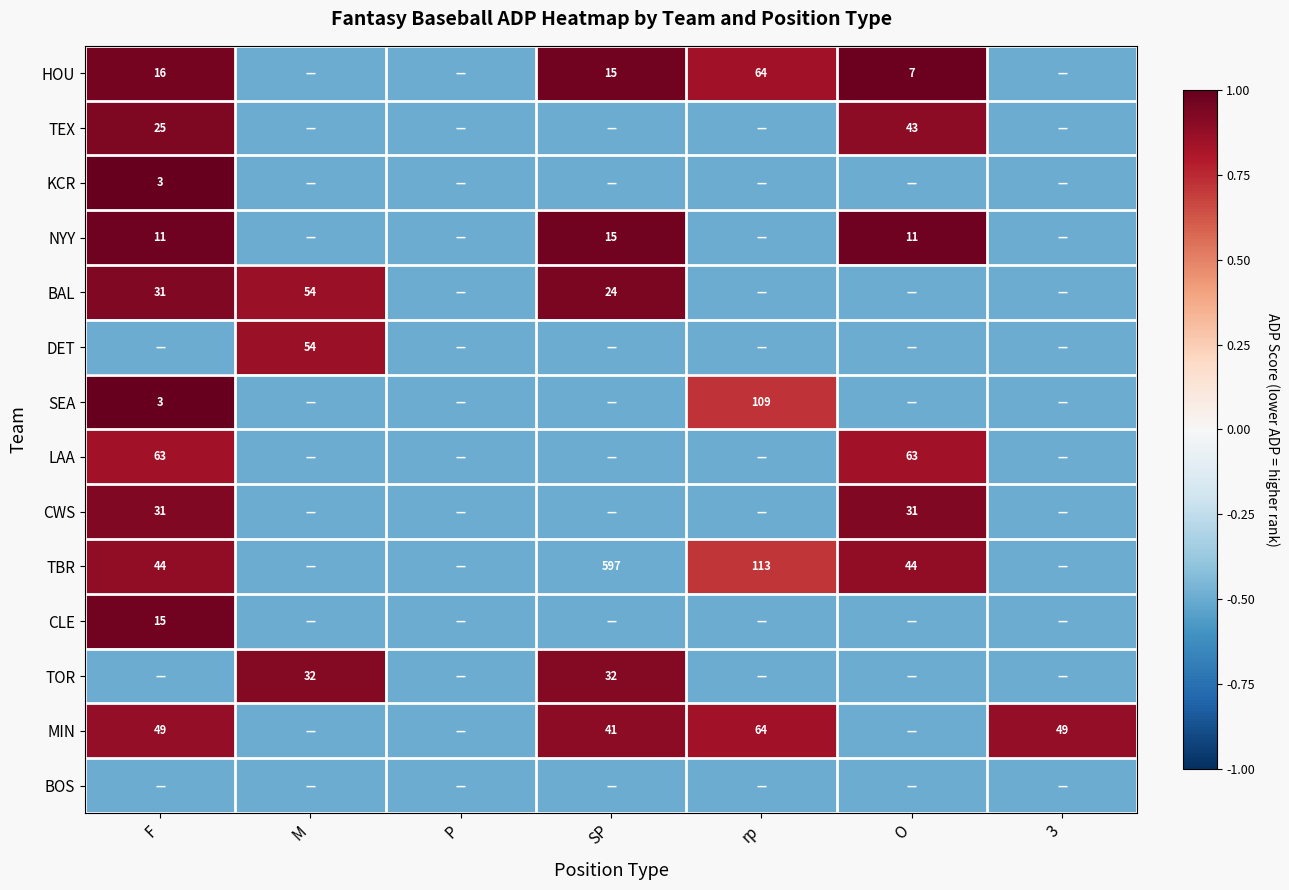

The value of SEA at rp is 49.9. True or false?

False